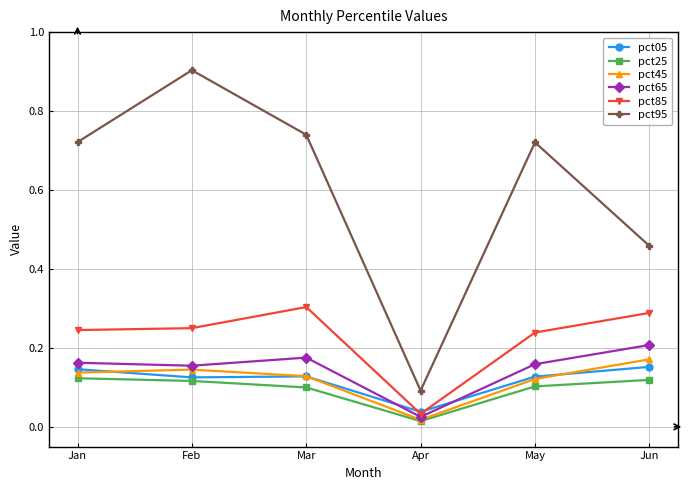

True or false: pct45 has a value of 0.2 at Mar.

False